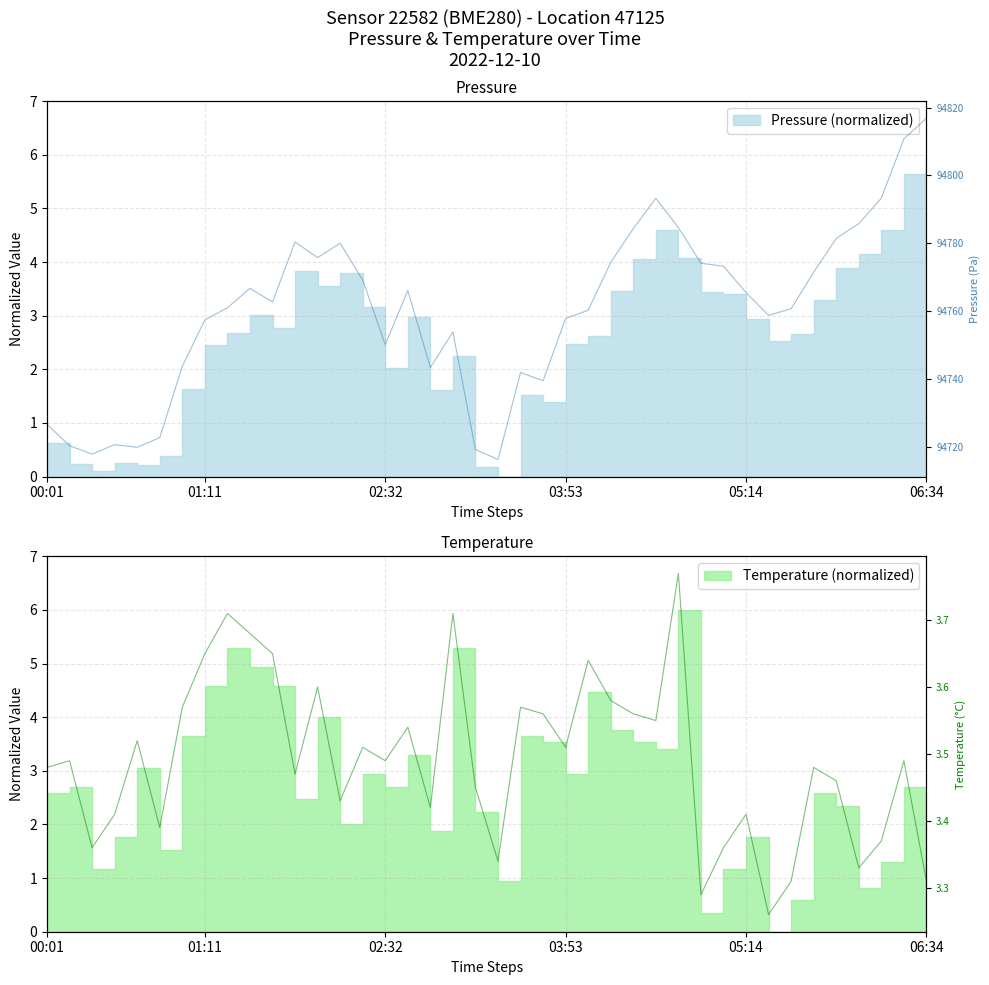

In temperature, how many points are higher than both neighbors (excluding endpoints)?

13